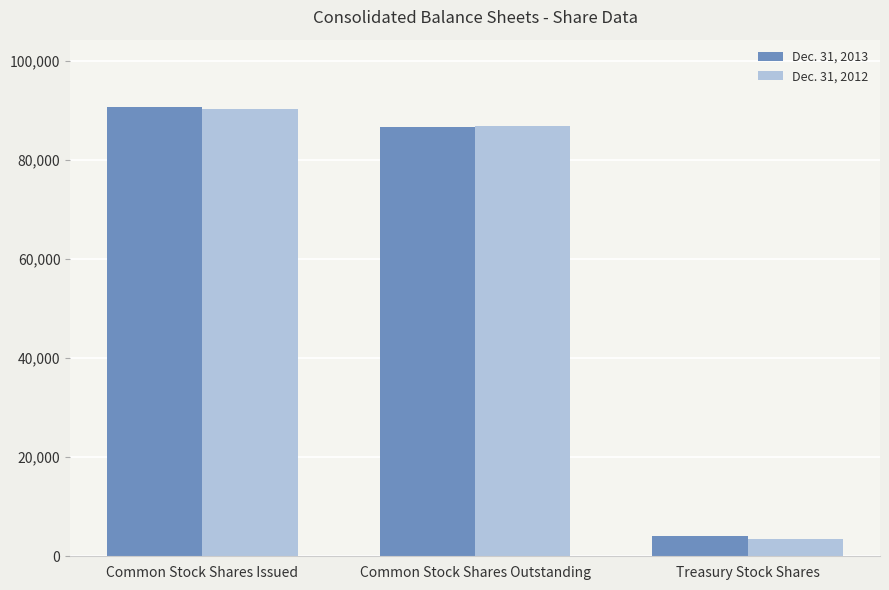

What is the average value of the Dec. 31, 2012 series?

60252